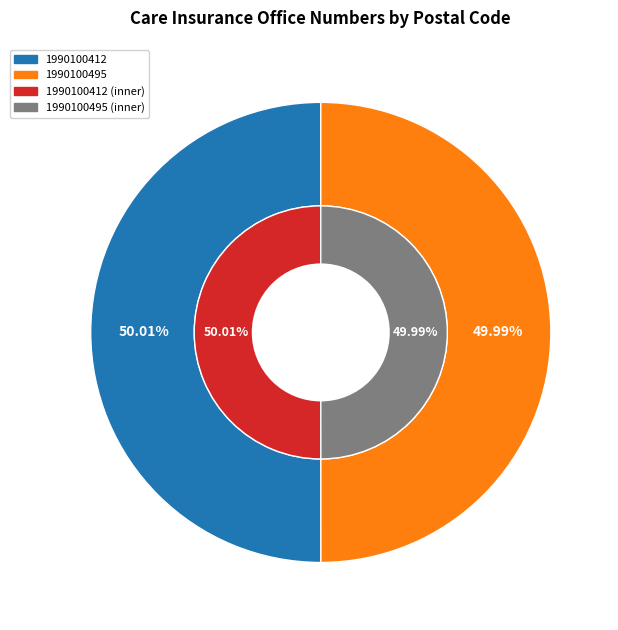

To the nearest percent, what is the combined percentage of 1990100495 and 1990100412?

100%